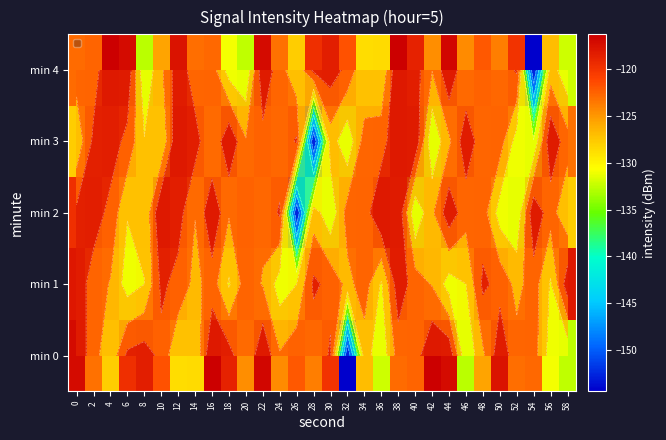

What is the difference between the min 2 values at 22 and 34?

1.1